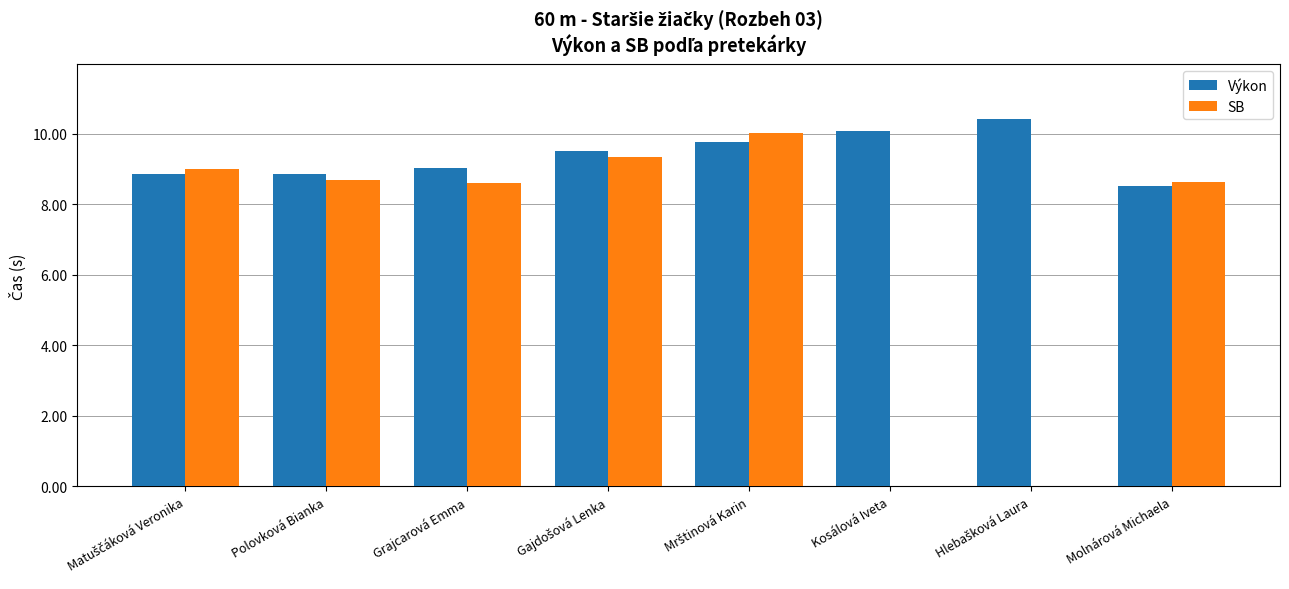

The Výkon series shows 5.9 at Grajcarová Emma. True or false?

False